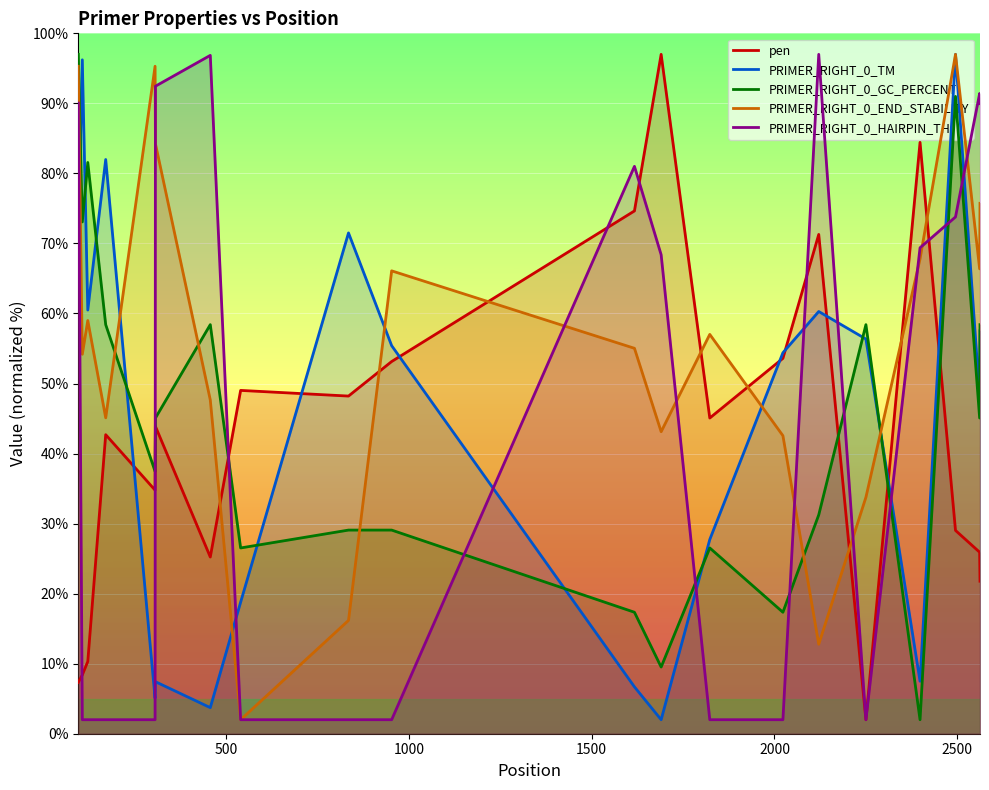

True or false: PRIMER_RIGHT_0_END_STABILITY and pen intersect in this chart.

True